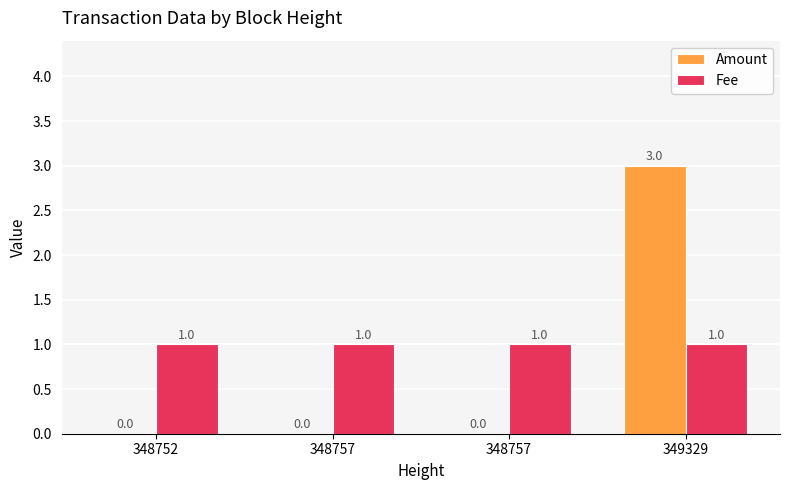

Does the chart contain stacked bars?

No